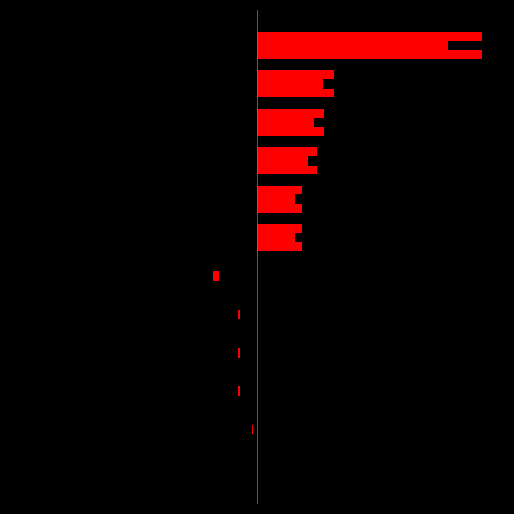

Reading left to right, what are all the values shown in this chart?

Left: -50500	-110000	-400000	-401500	-406101	-904002
Right: 1053000	1055000	1411000	1573005	1829055	5330500